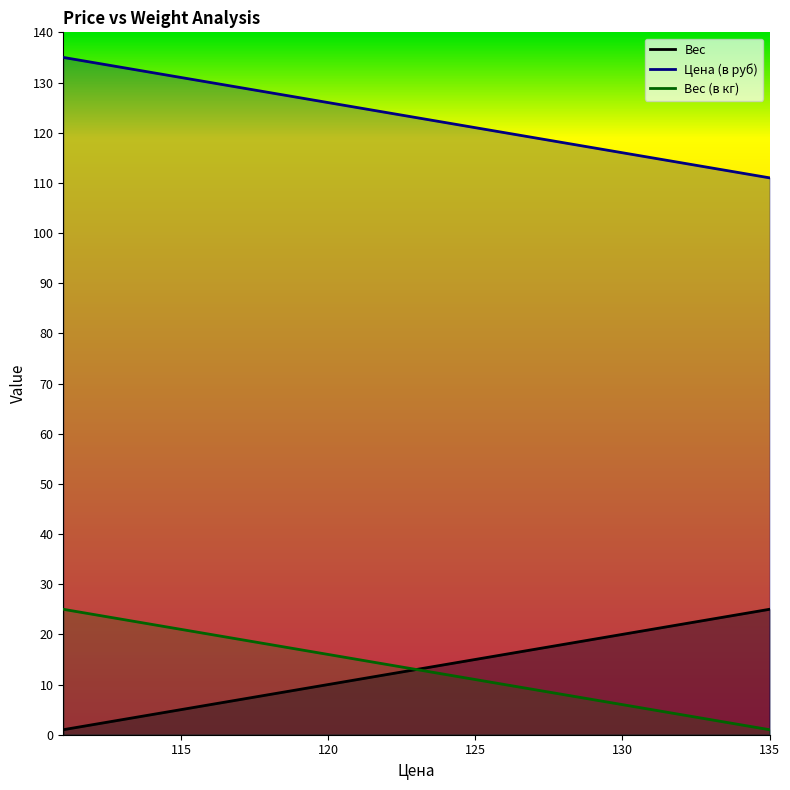

Does the chart have visible grid lines?

No